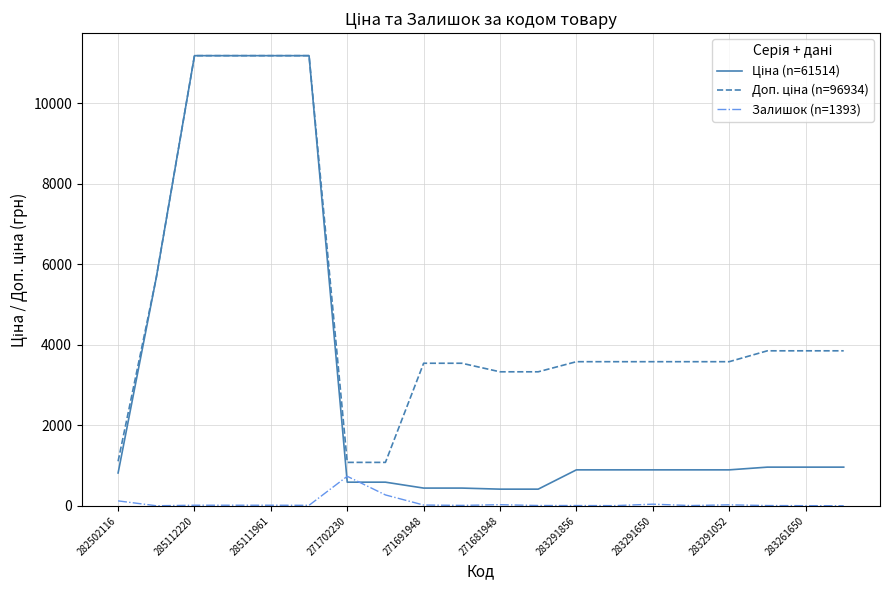

What is the maximum value shown in the chart?

11188.2